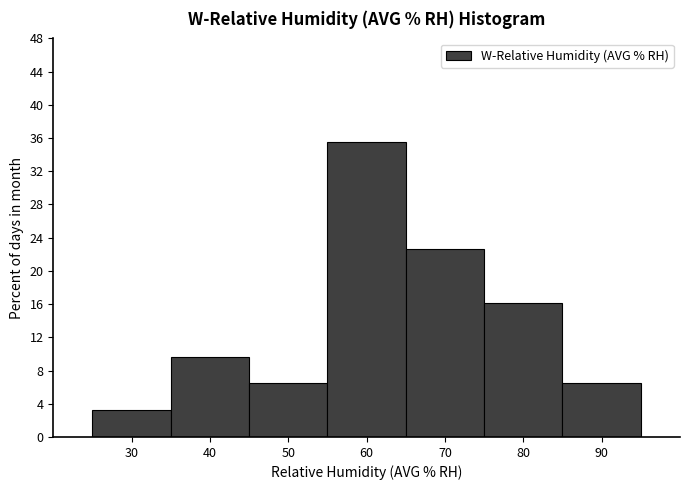

Reading left to right, transcribe this chart: for each bar, give the range it covers on the x-axis and its height. The values are not printed on the chart, so give them approximately, as read against the axis.

25 to 35: 3.0
35 to 45: 9.5
45 to 55: 6.5
55 to 65: 35.5
65 to 75: 22.5
75 to 85: 16.0
85 to 95: 6.5